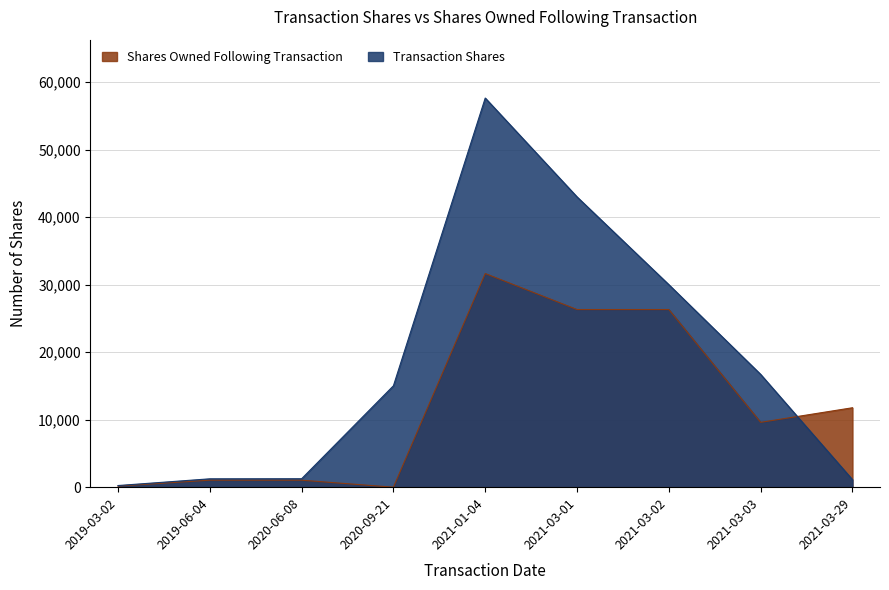

Between which two adjacent categories do transactionShares and sharesOwnedFollowingTransaction first intersect?

2021-03-03 and 2021-03-29